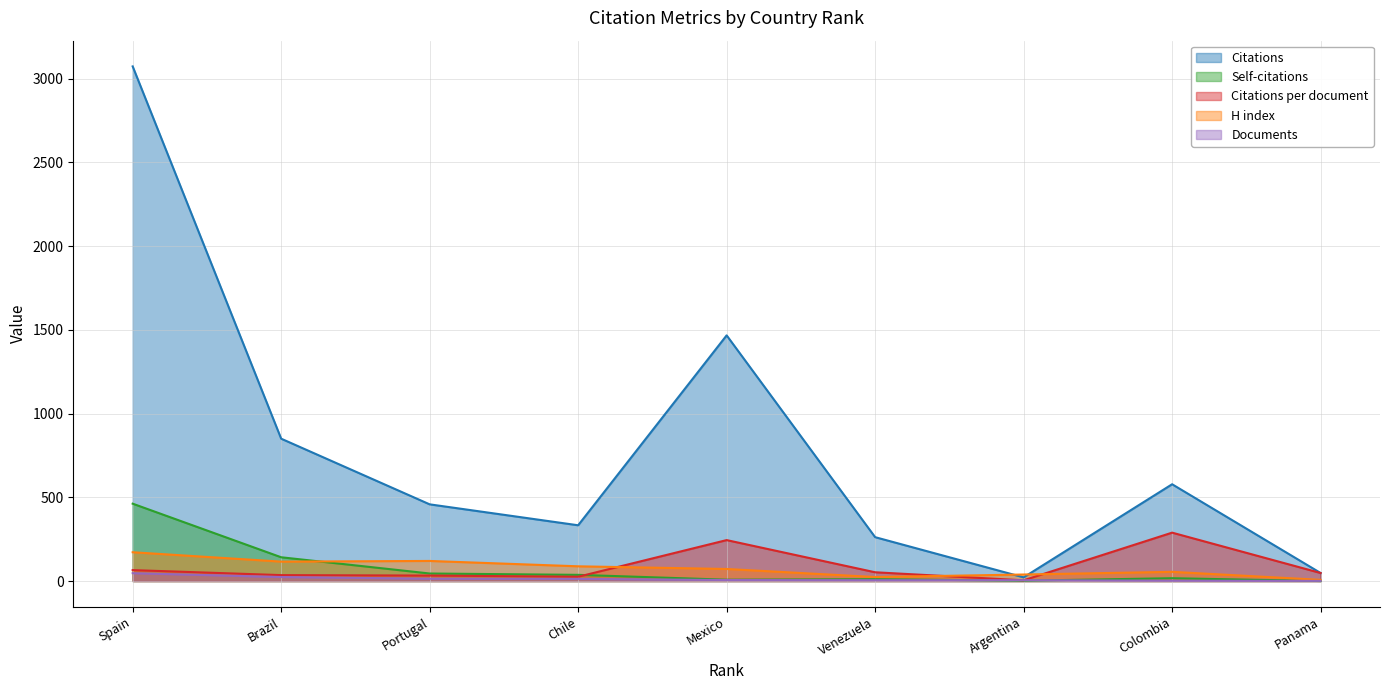

The Citations per document series shows 289.0 at Colombia. True or false?

True